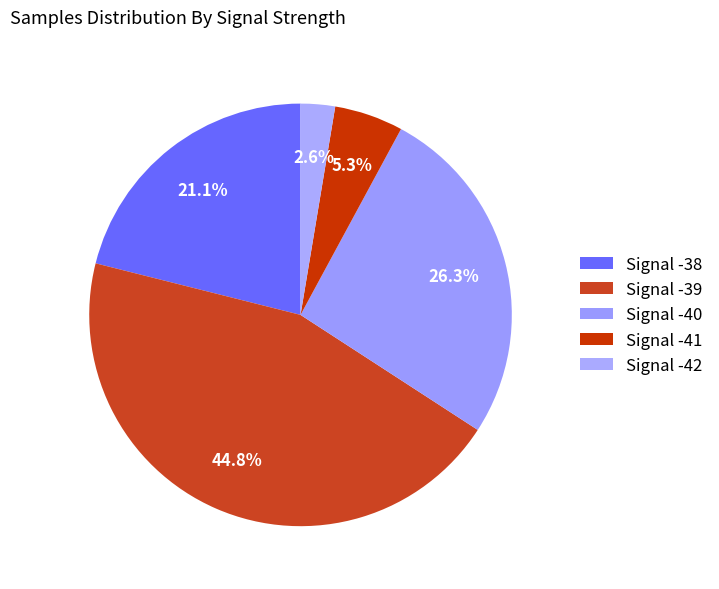

What is the smallest slice in the pie chart?

Signal -42